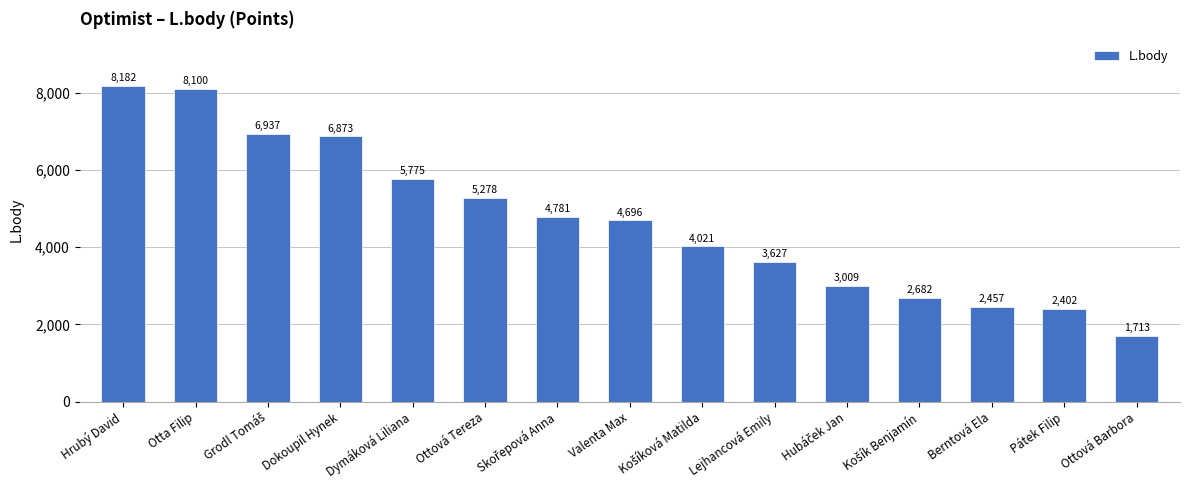

What is the maximum value shown in the chart?

8182